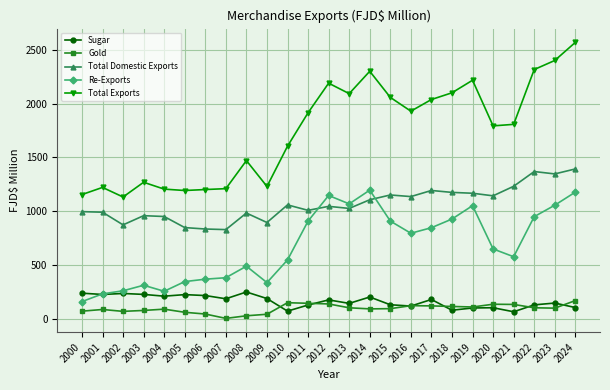

Which category has the lowest value across all series?

2007